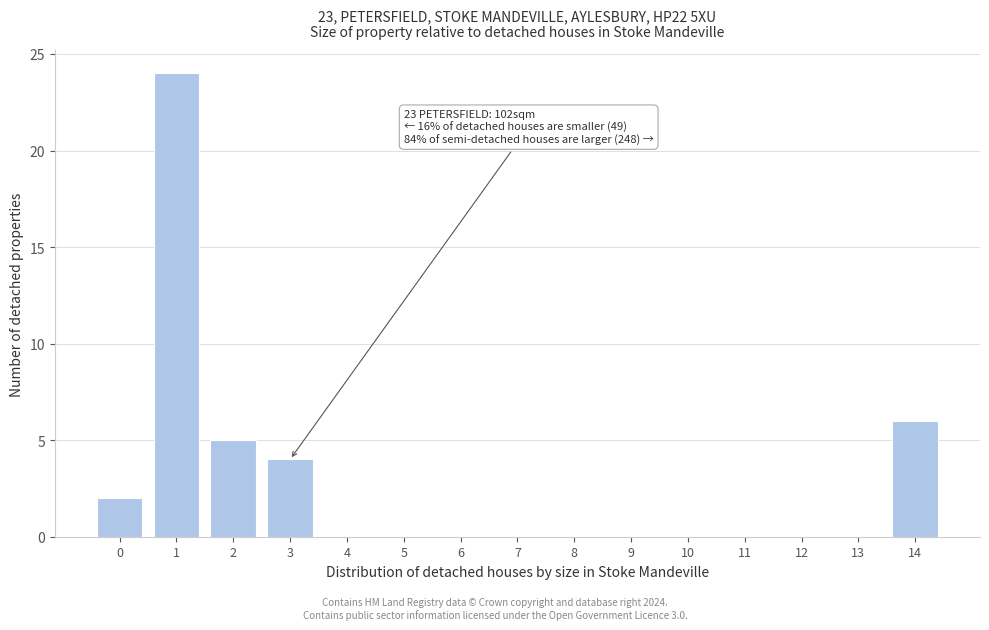

Reading left to right, transcribe all the data shown in this chart.

0=2	1=24	2=5	3=4	4=0	5=0	6=0	7=0	8=0	9=0	10=0	11=0	12=0	13=0	14=6